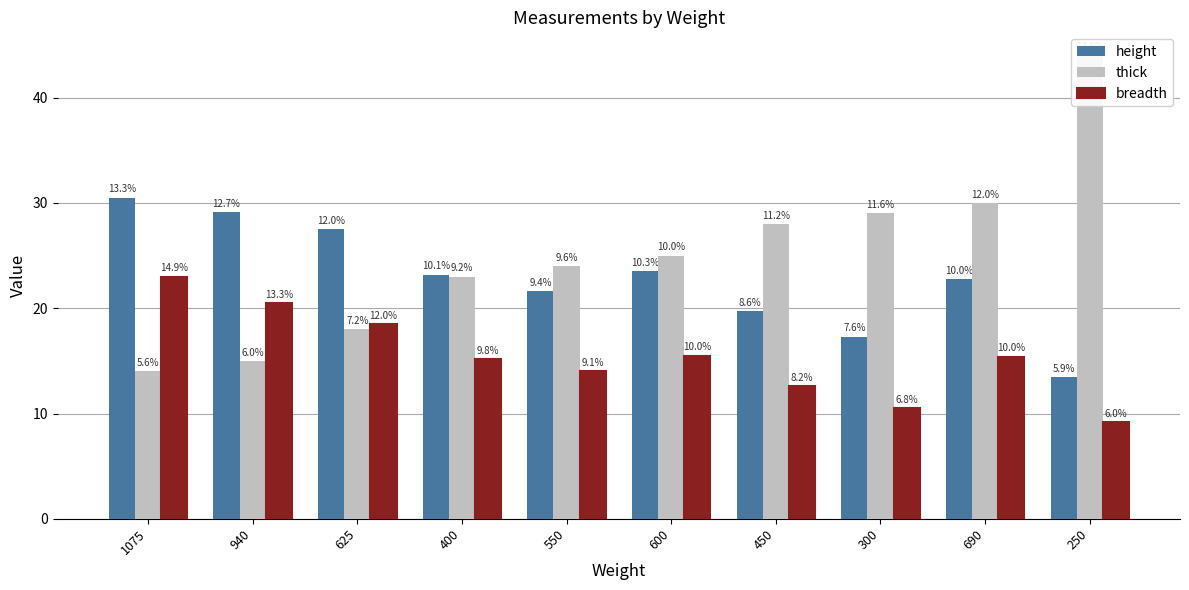

What is the label of the 10th bar from the left?

250